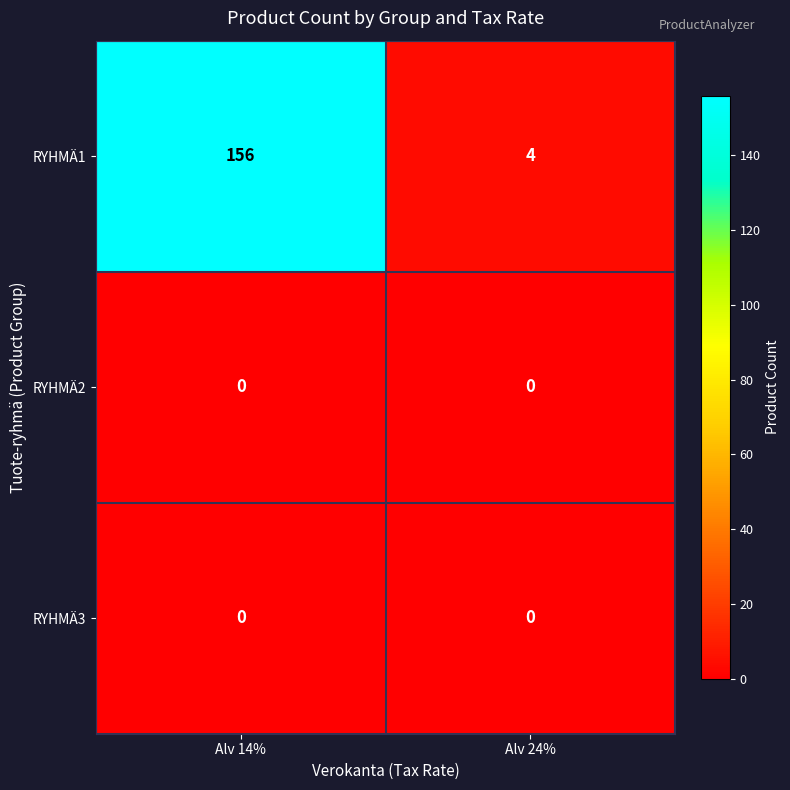

At which label does RYHMÄ1 reach its peak?

Alv 14%